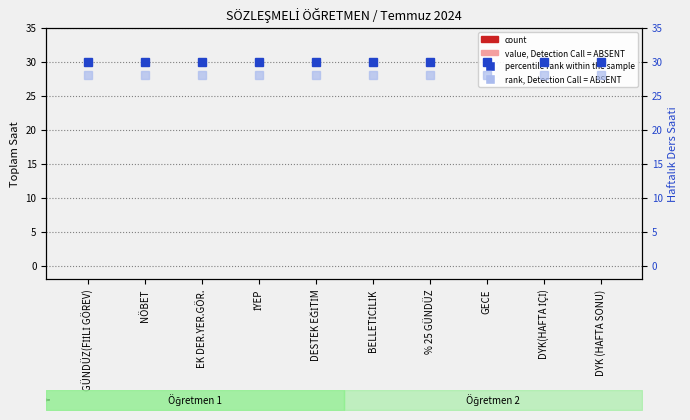

The value of rank, Detection Call = ABSENT at İYEP is 6. True or false?

False